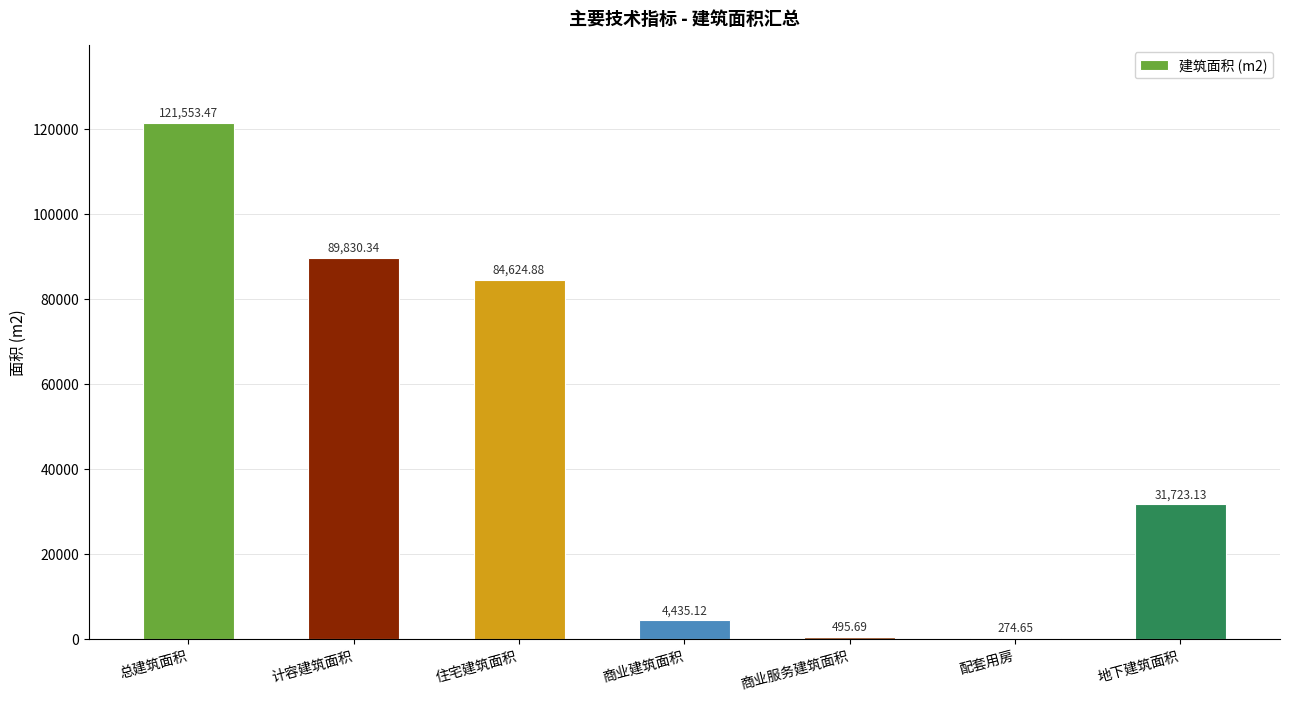

Which has a higher value, 商业建筑面积 or 计容建筑面积?

计容建筑面积